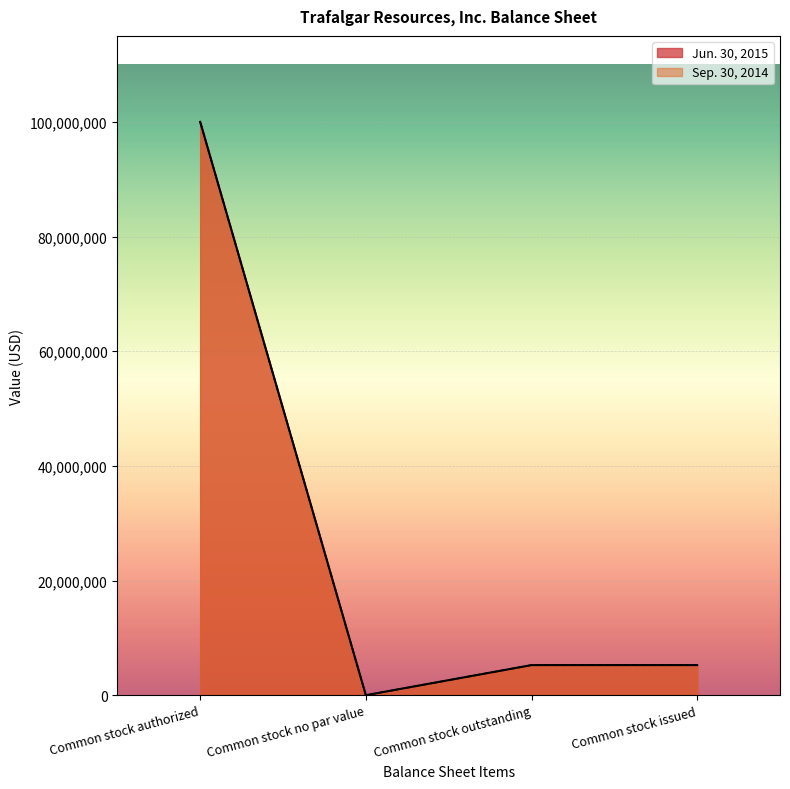

Which has a higher value, Common stock issued or Common stock no par value?

Common stock issued